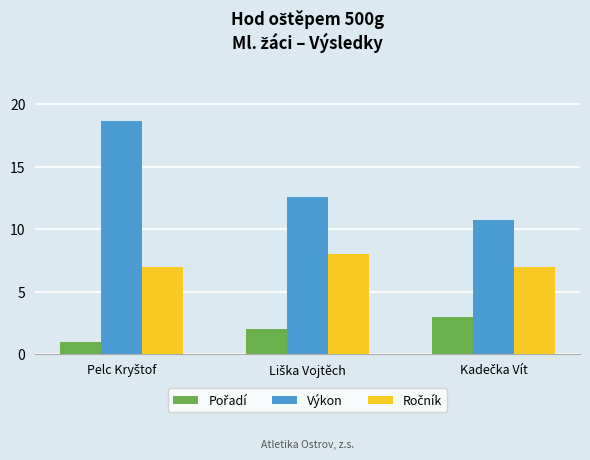

What is the maximum value for Výkon?

18.7